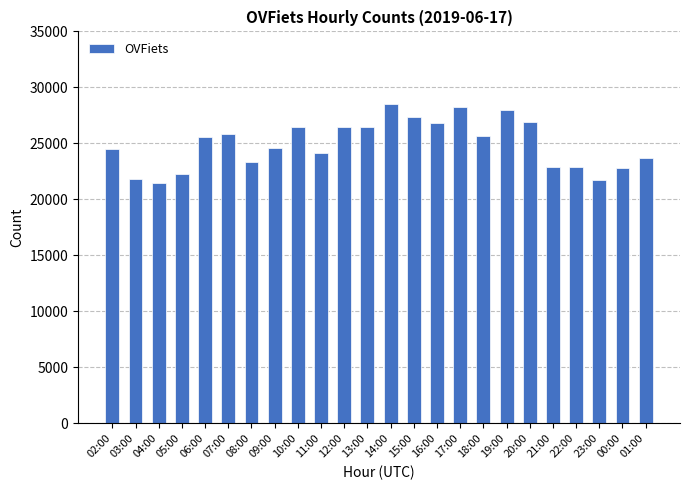

What is the label of the 15th bar from the right?

11:00